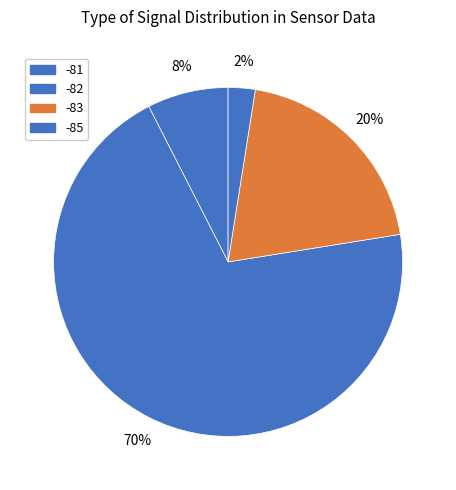

How many slices are in this pie chart?

4